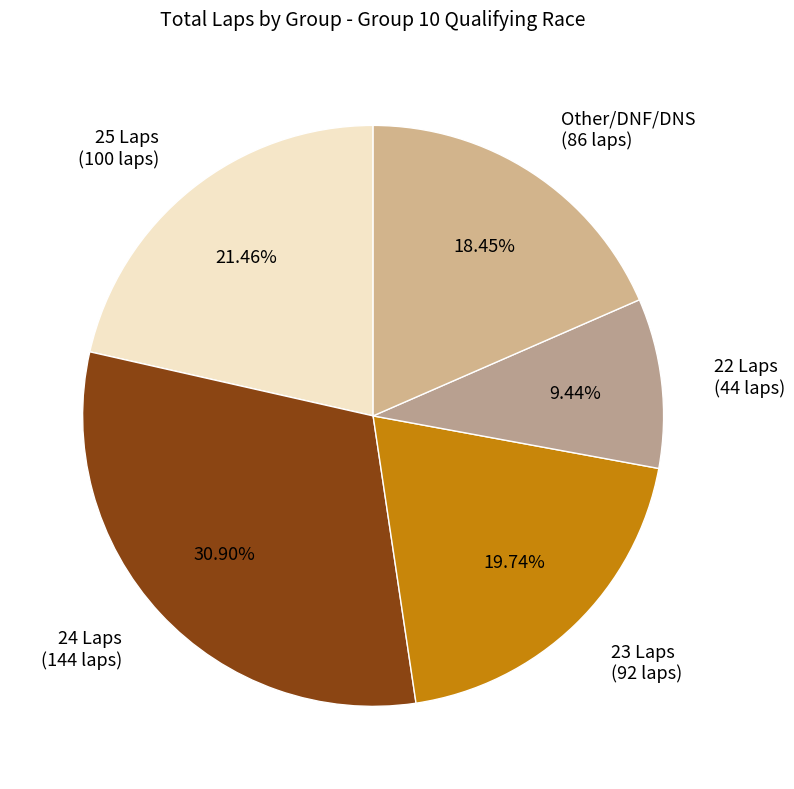

Is there a majority slice in this chart?

No